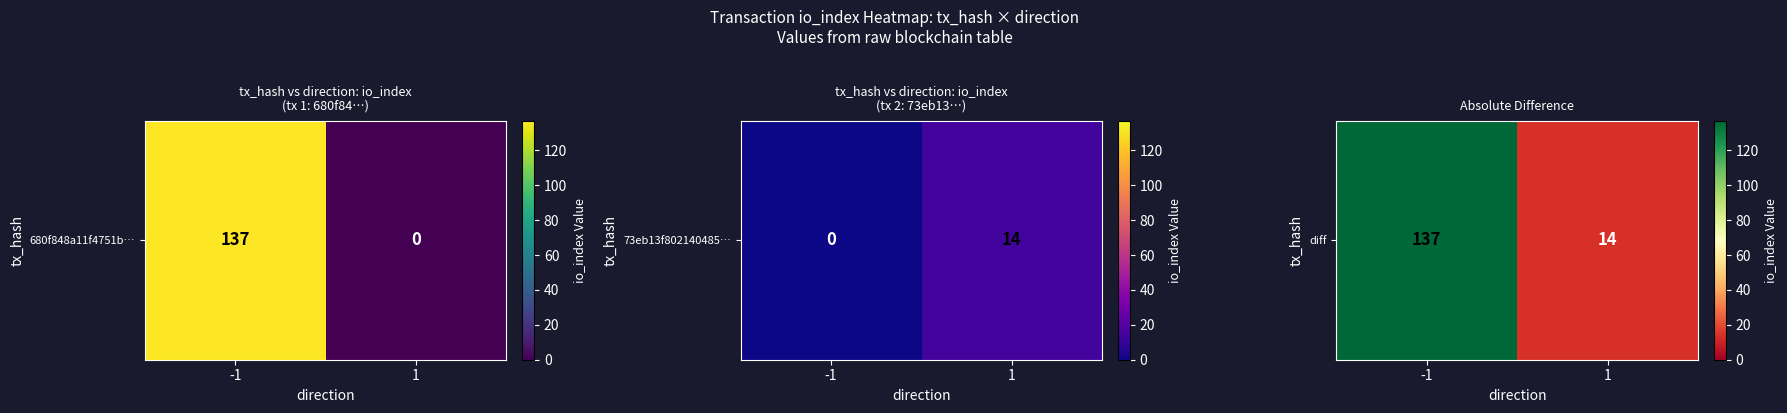

What is the ratio of the value at -1 to the value at 1?

9.8